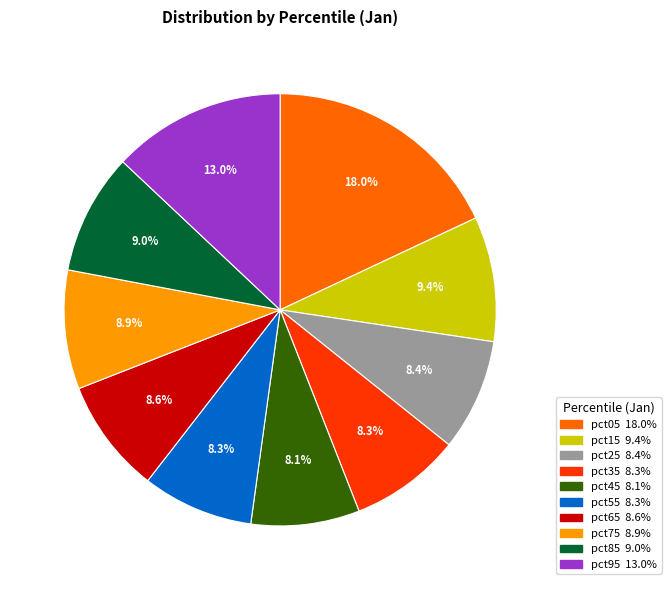

Is pct75 the majority of the pie?

No